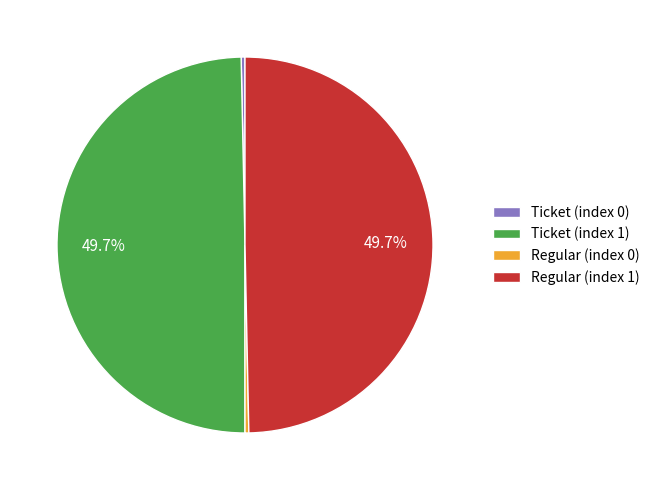

What portion of the pie excludes Ticket (index 1)?

50.3%